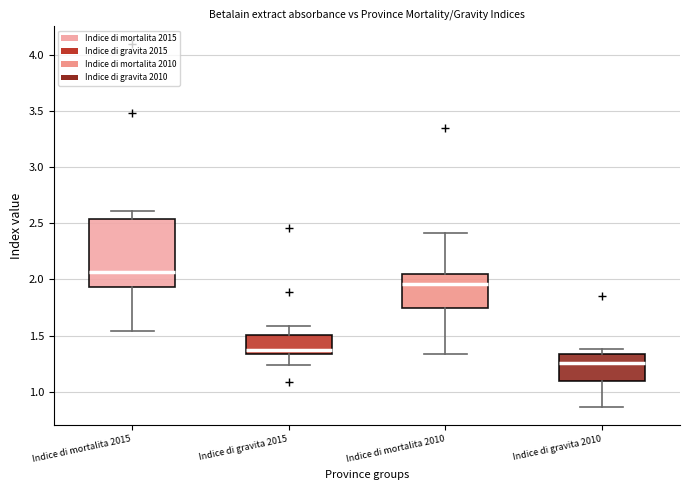

Where does the upper whisker of the box for Indice di gravita 2015 end on the y-axis? The values are not printed on the chart, so give them approximately, as read against the axis.

1.60